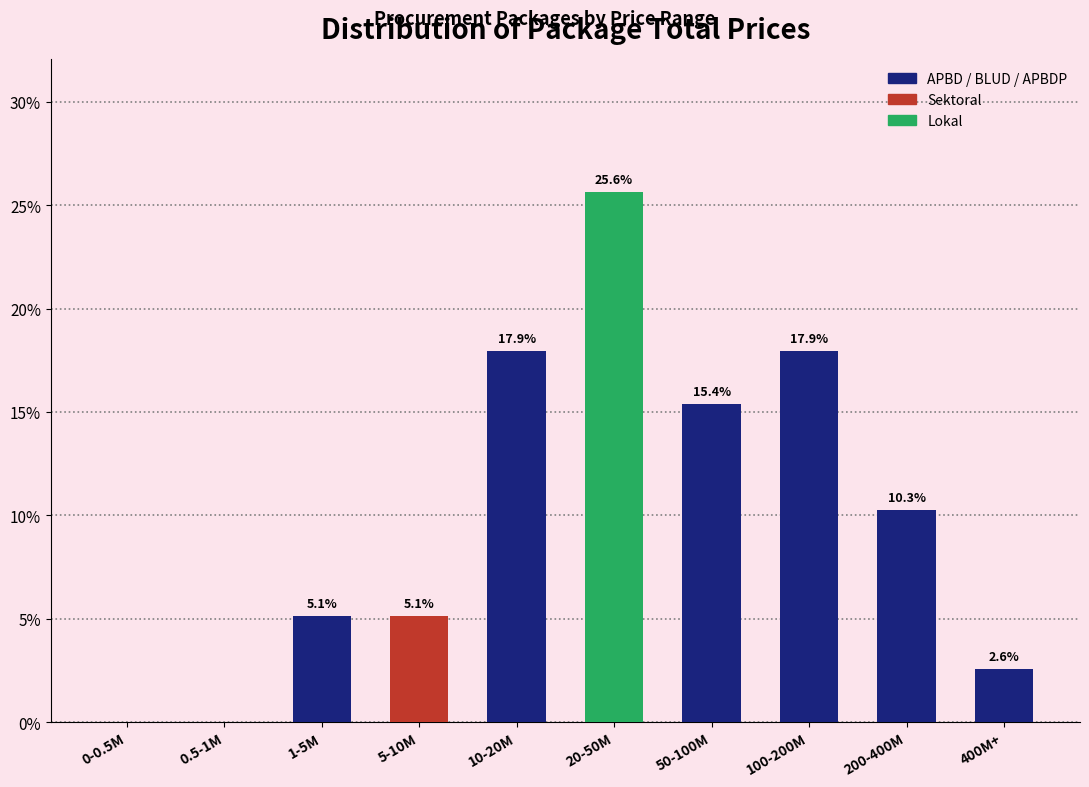

Reading right to left, list all the values displayed in this chart.

400M+=2.6	200-400M=10.3	100-200M=17.9	50-100M=15.4	20-50M=25.6	10-20M=17.9	5-10M=5.1	1-5M=5.1	0.5-1M=0.0	0-0.5M=0.0